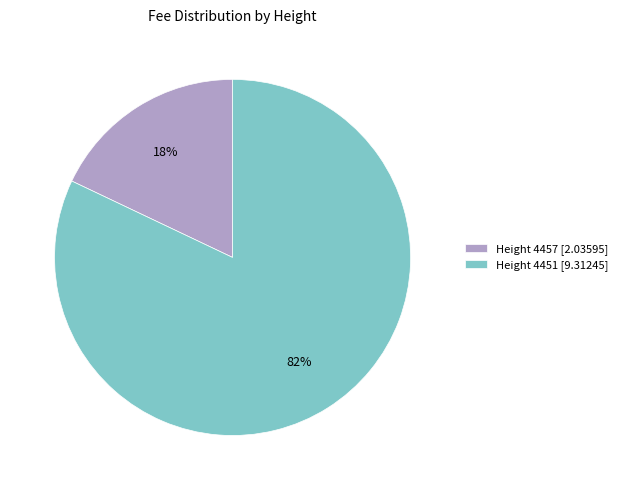

To the nearest percent, what is the combined percentage of Height 4451 [9.31245] and Height 4457 [2.03595]?

100%